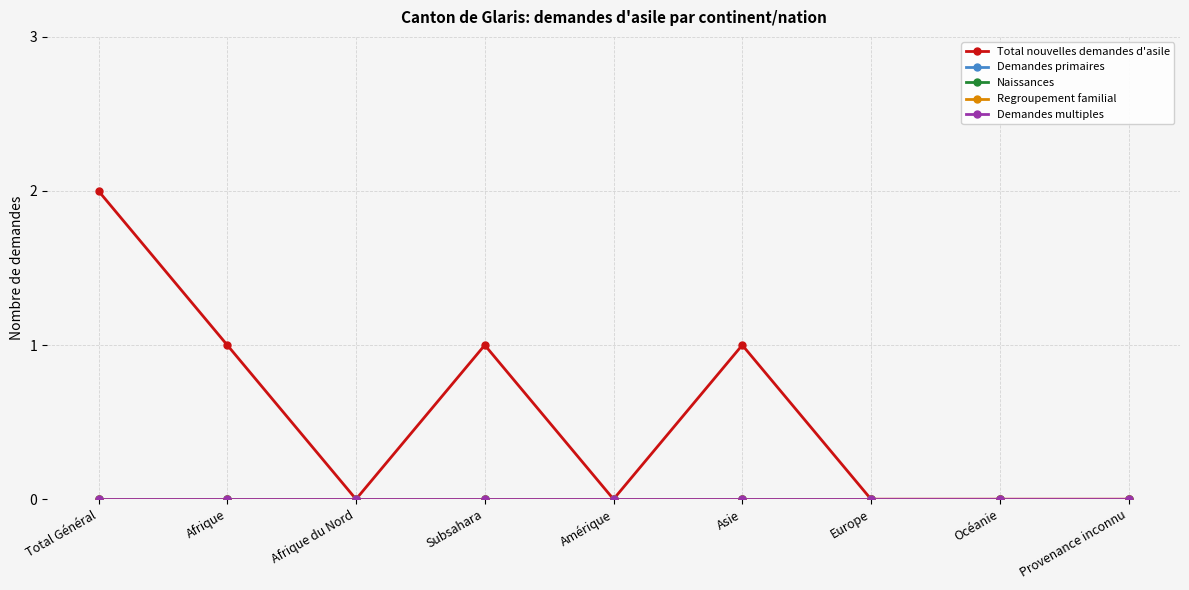

Reading right to left, transcribe all the data shown in this chart.

Total nouvelles demandes d'asile: Provenance inconnu=0	Océanie=0	Europe=0	Asie=1	Amérique=0	Subsahara=1	Afrique du Nord=0	Afrique=1	Total Général=2
Demandes primaires: Provenance inconnu=0	Océanie=0	Europe=0	Asie=0	Amérique=0	Subsahara=0	Afrique du Nord=0	Afrique=0	Total Général=0
Naissances: Provenance inconnu=0	Océanie=0	Europe=0	Asie=0	Amérique=0	Subsahara=0	Afrique du Nord=0	Afrique=0	Total Général=0
Regroupement familial: Provenance inconnu=0	Océanie=0	Europe=0	Asie=0	Amérique=0	Subsahara=0	Afrique du Nord=0	Afrique=0	Total Général=0
Demandes multiples: Provenance inconnu=0	Océanie=0	Europe=0	Asie=0	Amérique=0	Subsahara=0	Afrique du Nord=0	Afrique=0	Total Général=0